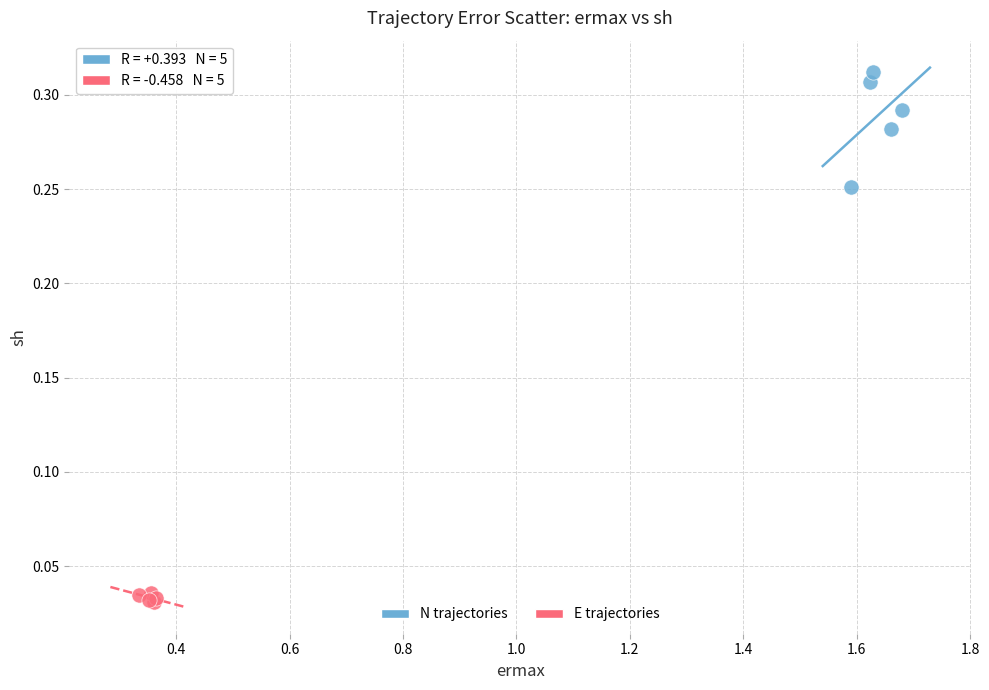

Which series has the widest spread of Y values?

N trajectories